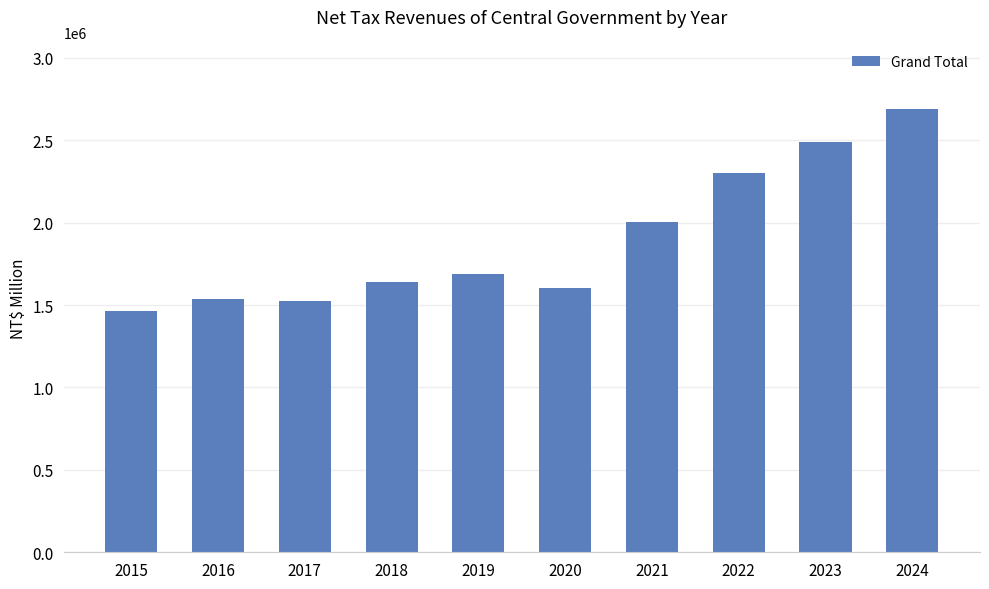

What is the approximate value at 2017, to the nearest 50?

1522900